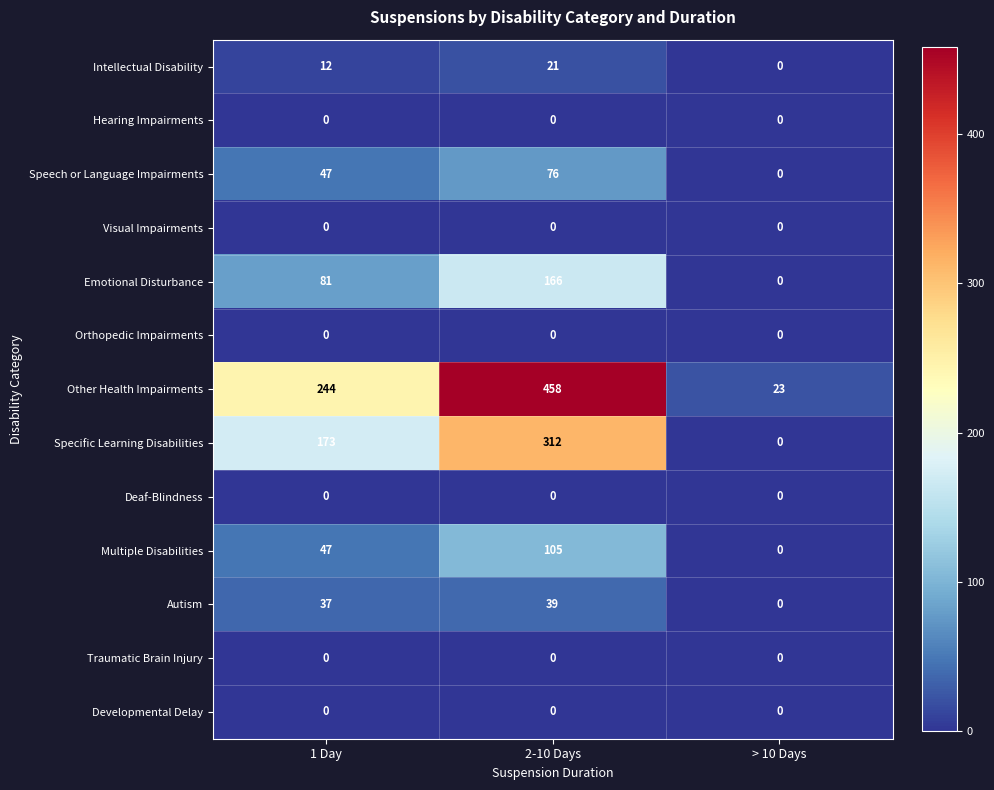

What is the maximum value shown in the chart?

458